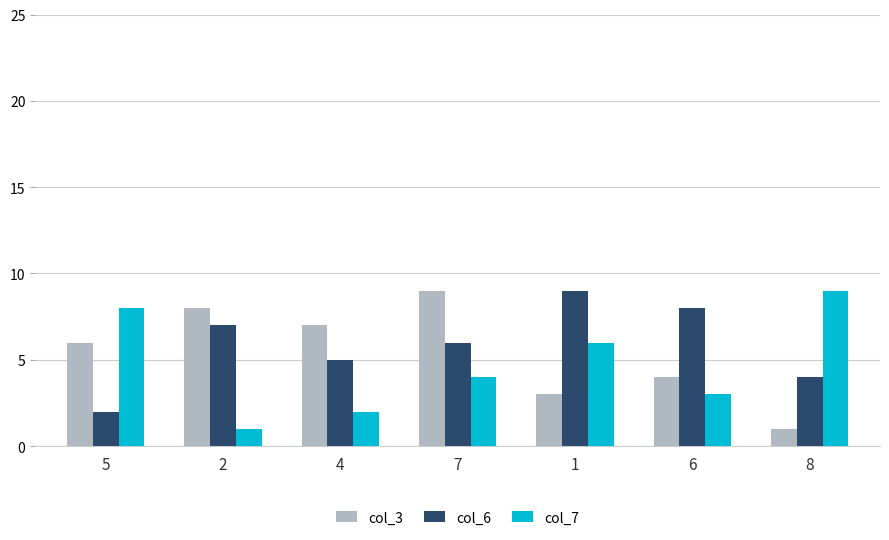

What is the smallest value displayed?

1